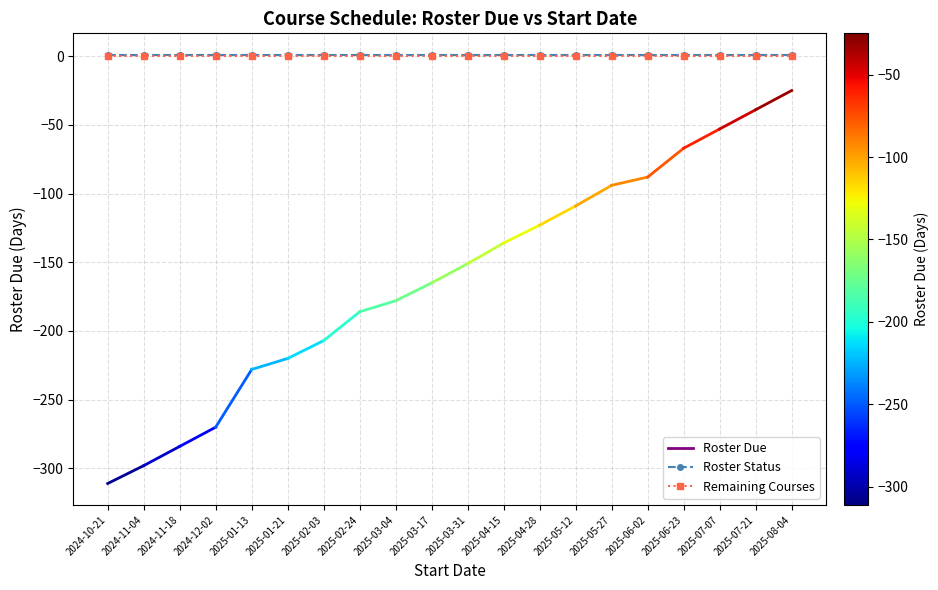

What is the spread (max minus min) of values at 2025-07-07?

1